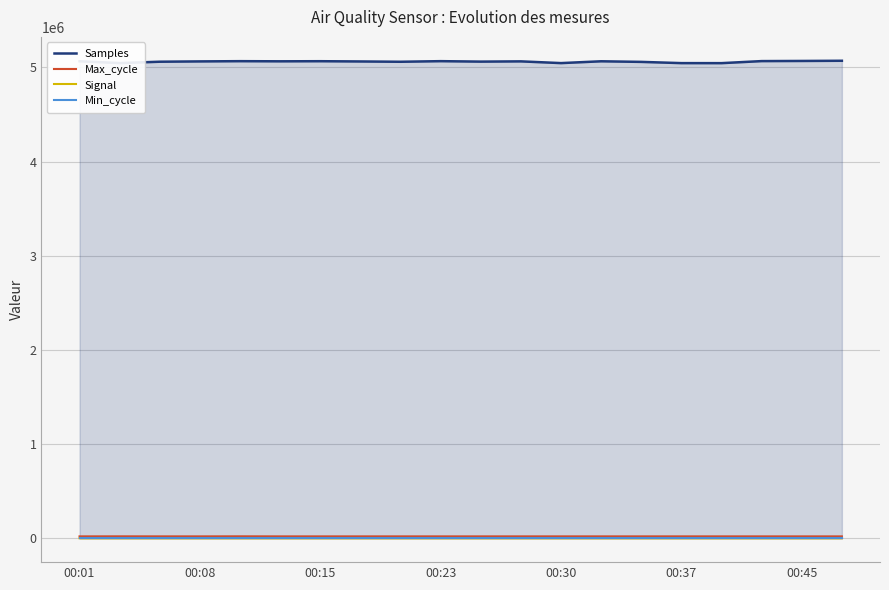

How many data points in Max_cycle are above 19920?

9